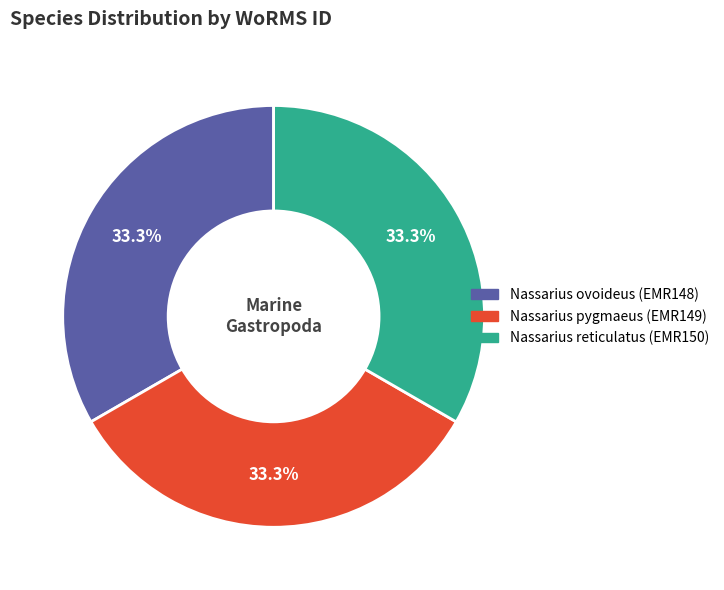

Is it true that Nassarius ovoideus (EMR148) is 27% of the pie?

False